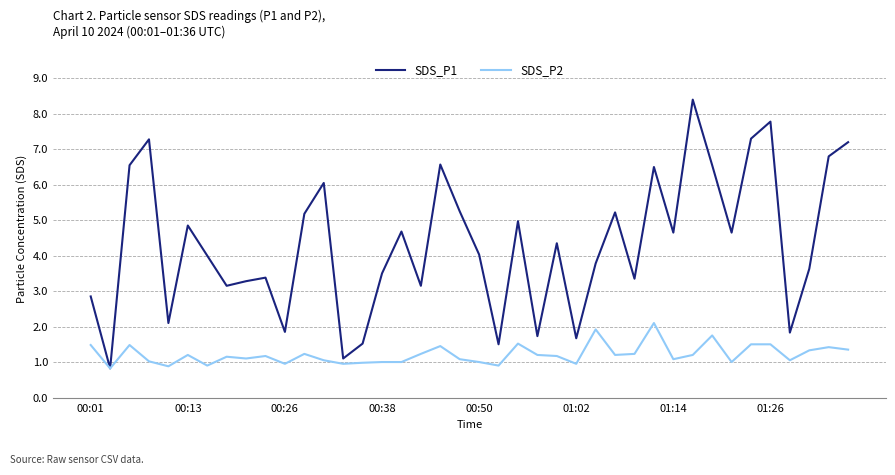

What is the minimum value for SDS_P2?

0.8